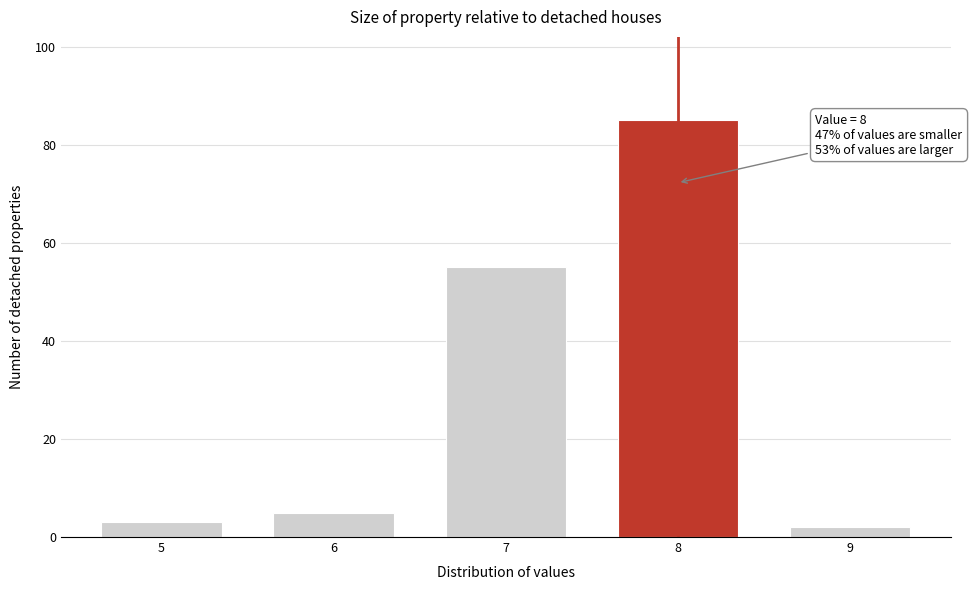

Reading right to left, extract all data points from this chart.

9=2	8=85	7=55	6=5	5=3